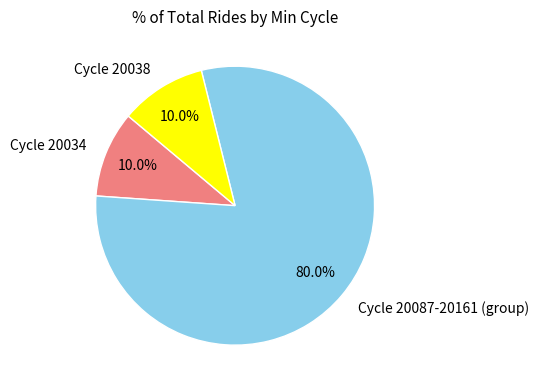

Which category accounts for the majority?

Cycle 20087-20161 (group)